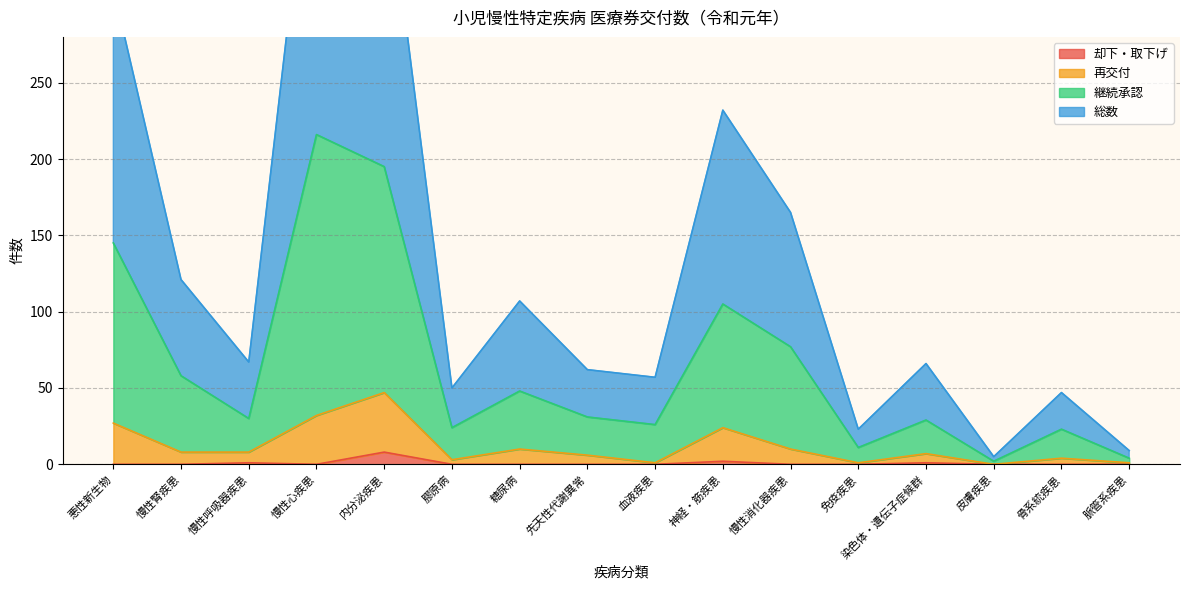

Where is 総数 nearest to the value 227?

神経・筋疾患